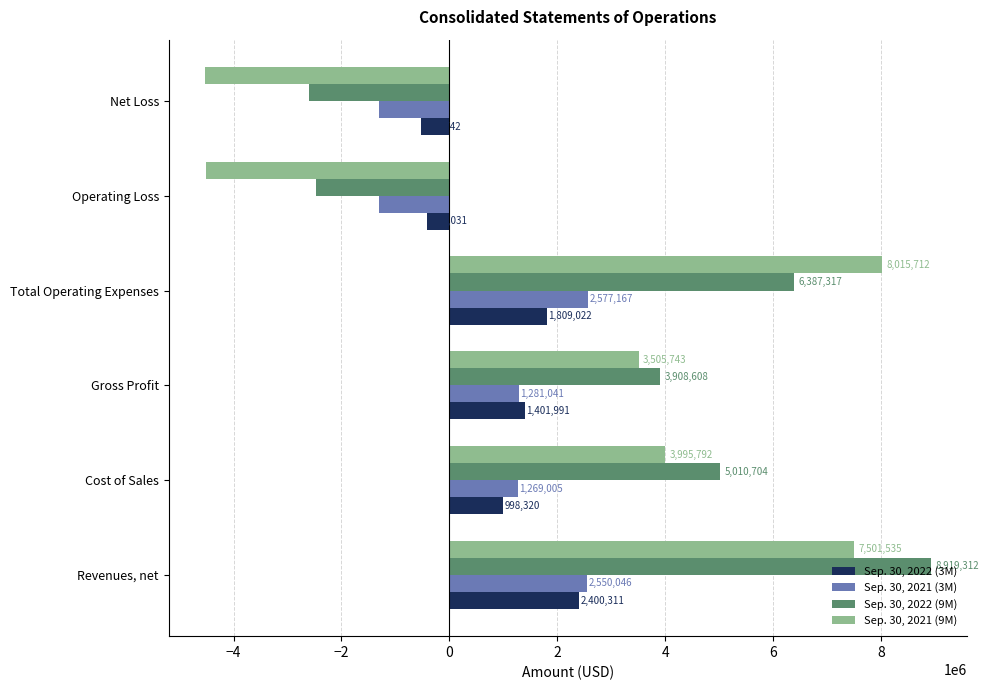

Which label corresponds to the smallest value in the chart?

Net Loss